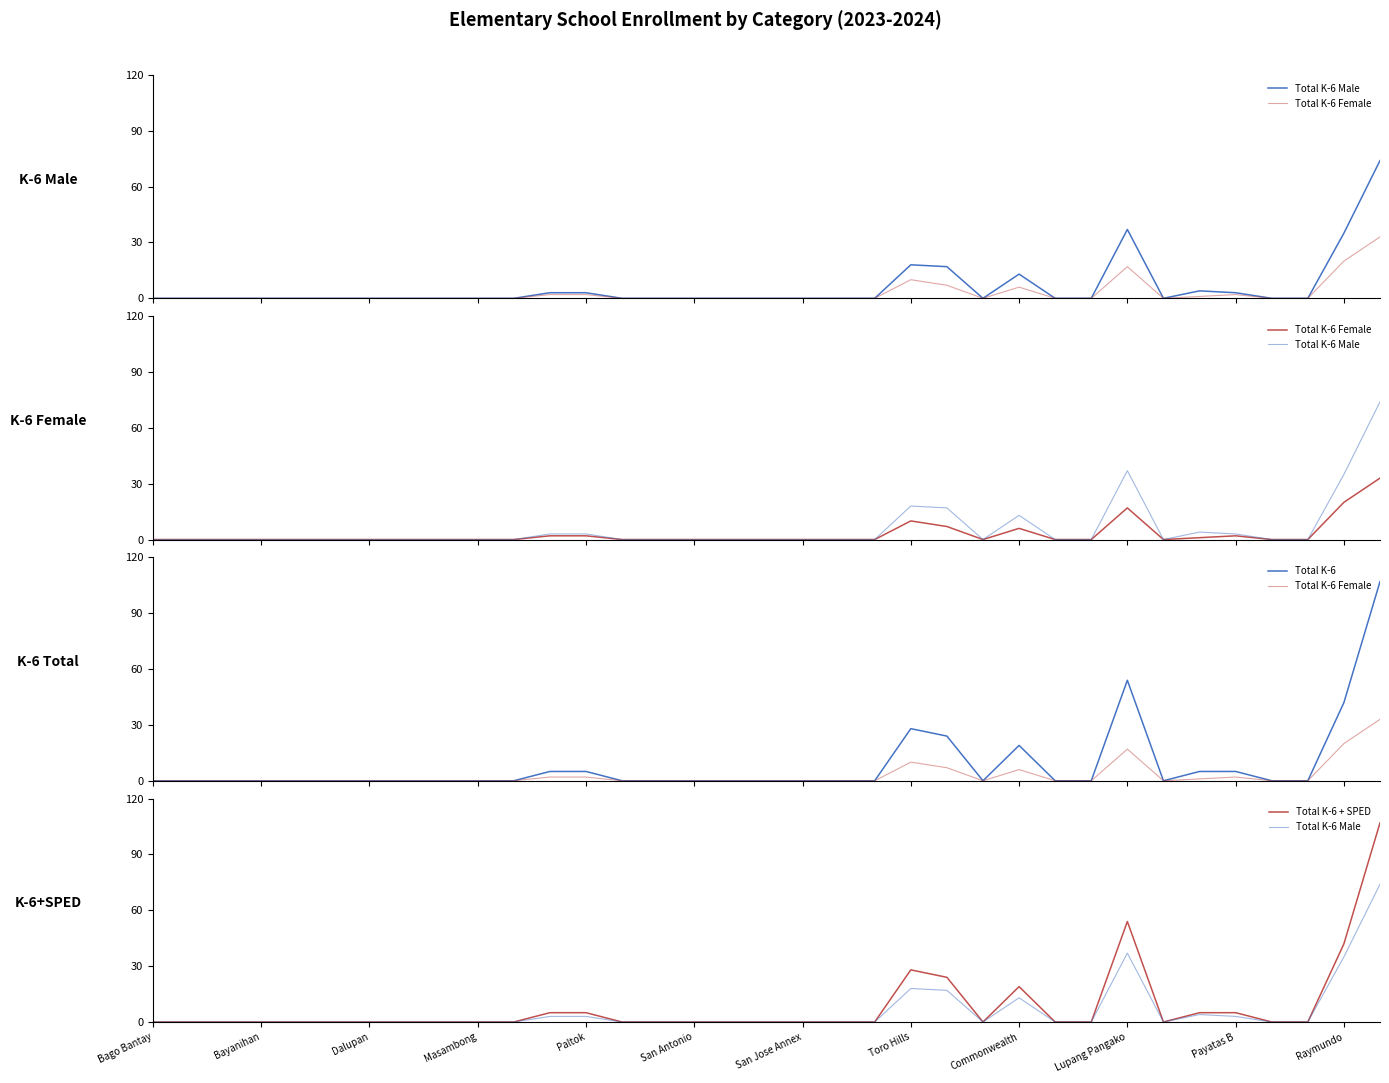

What is the sum of the Total K-6 + SPED values at 26 and 29?

5